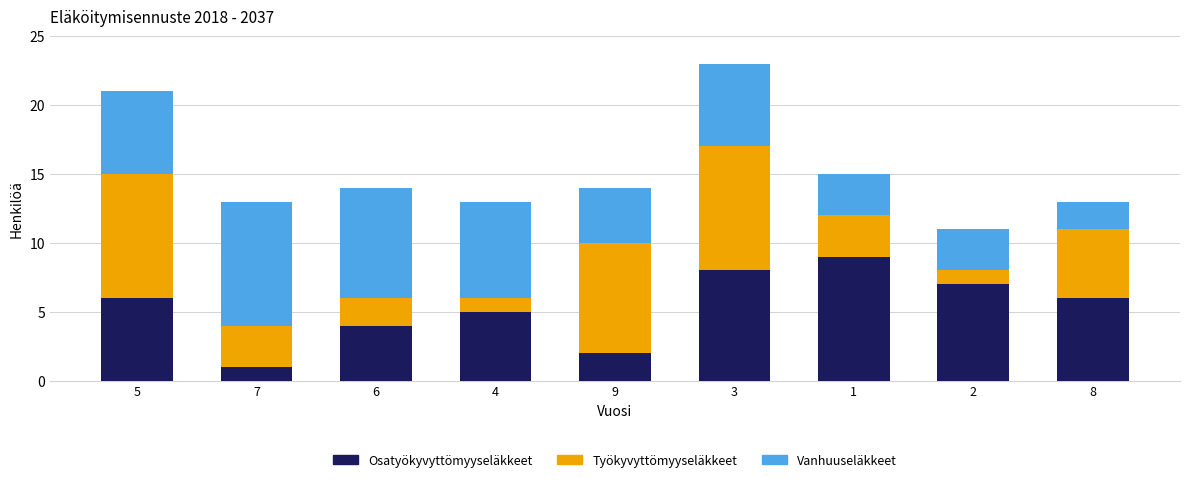

What is the difference between the second highest and second lowest values in the Osatyökyvyttömyyseläkkeet series?

6